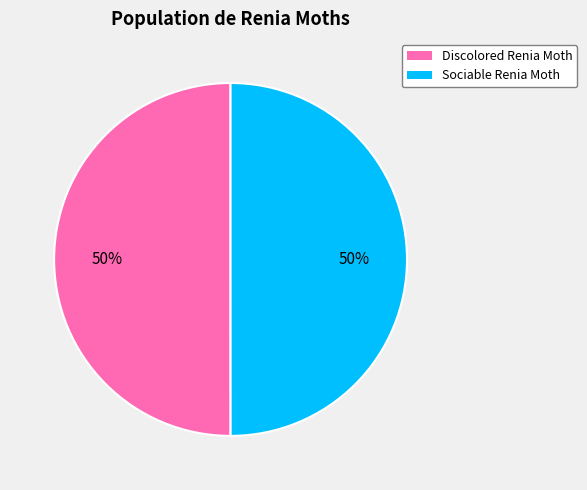

What is the ratio of the value at Discolored Renia Moth to the value at Sociable Renia Moth?

1.0